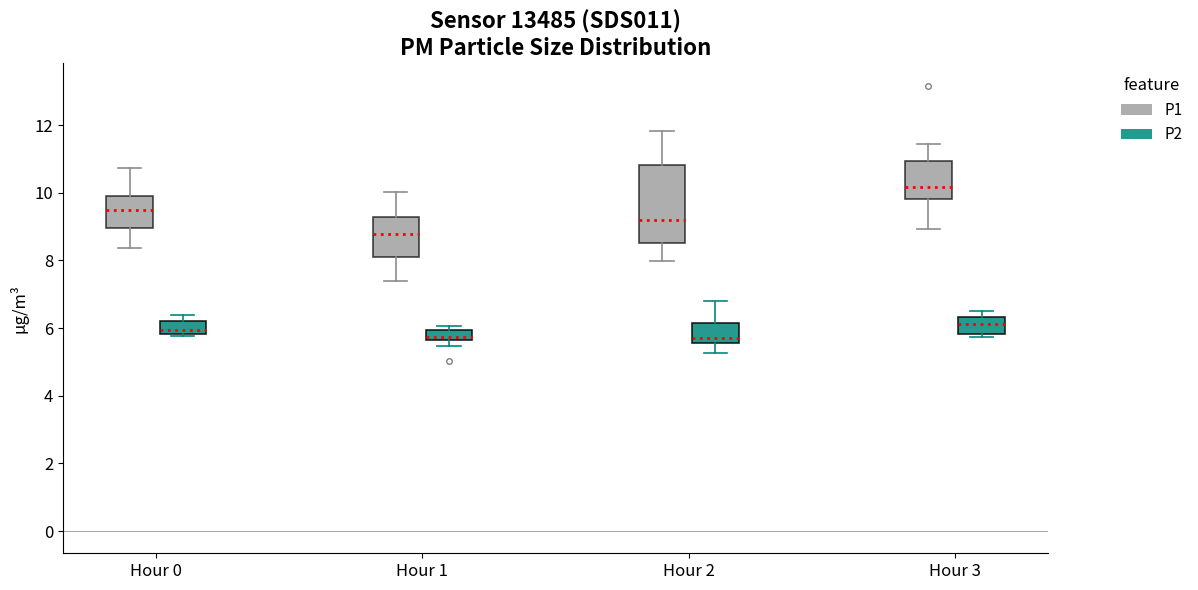

Which box is the tallest, from its lower edge to its upper edge?

Hour 2 (P1)